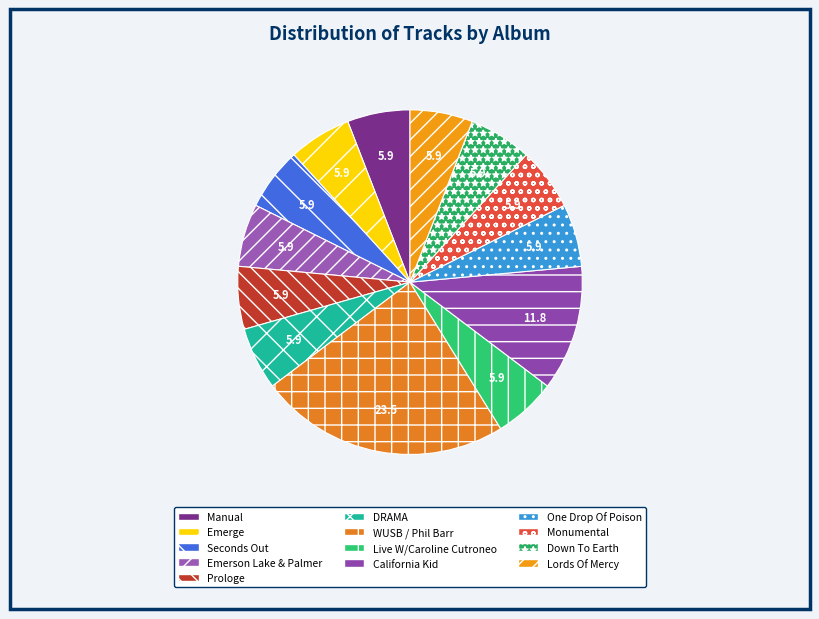

How many segments does this pie chart have?

13